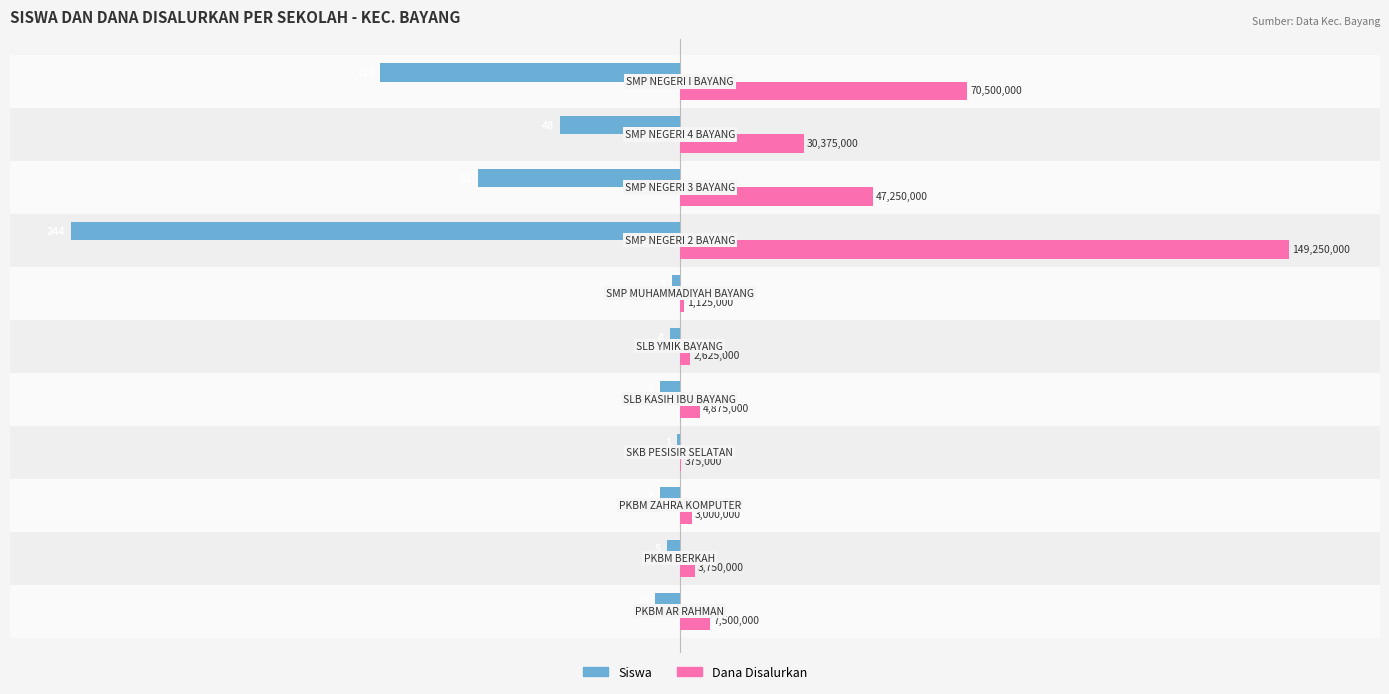

What are all the series names shown in the legend?

Siswa, Dana Disalurkan